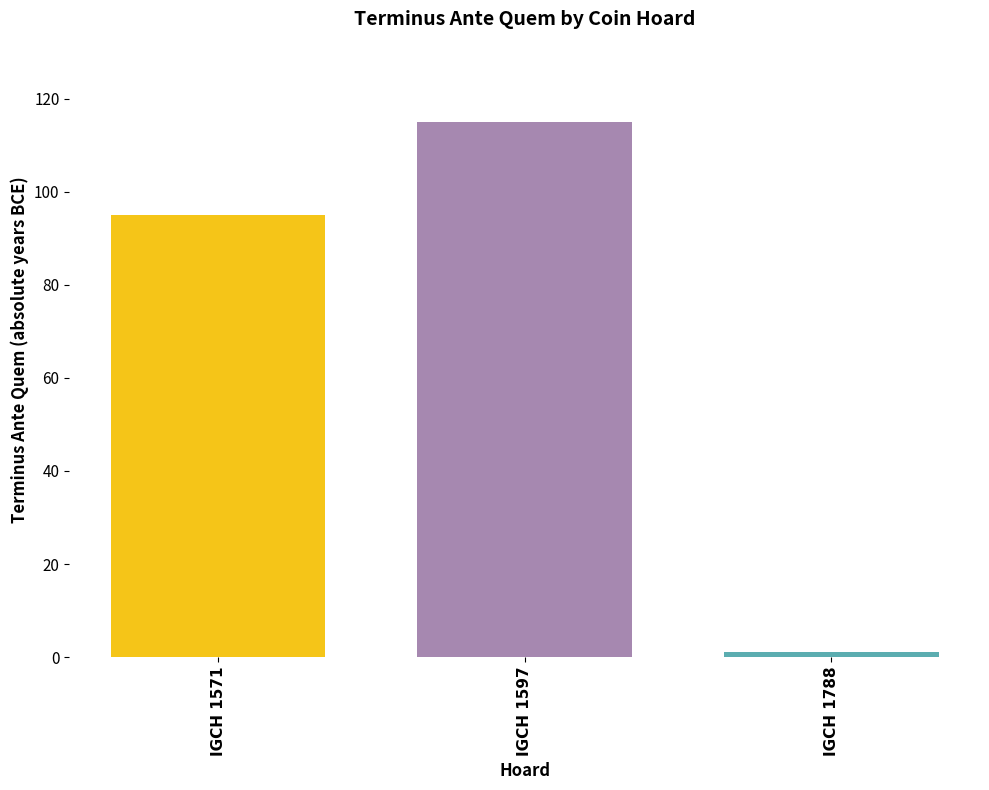

True or false: the data shows 115 at IGCH 1597.

True